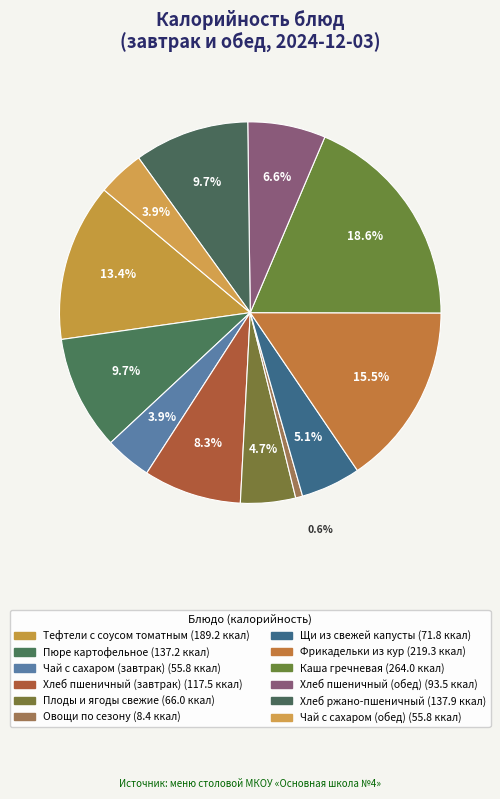

What portion of the pie excludes Овощи по сезону?

99.4%